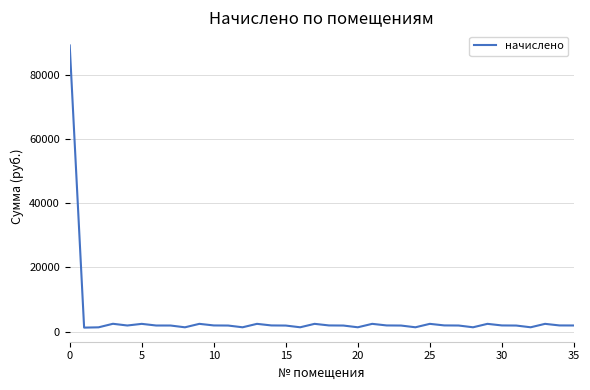

What is the greatest value displayed?

89118.5